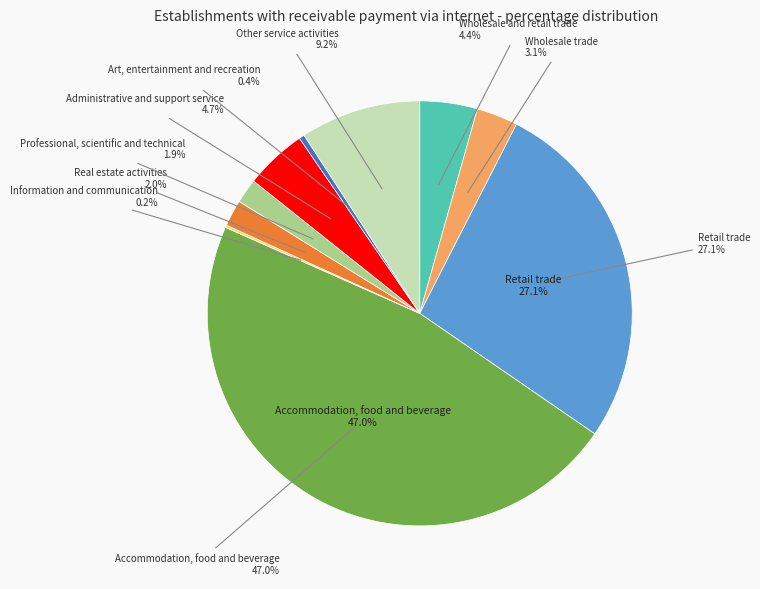

Is the sum of Real estate activities and Wholesale trade greater than half?

No